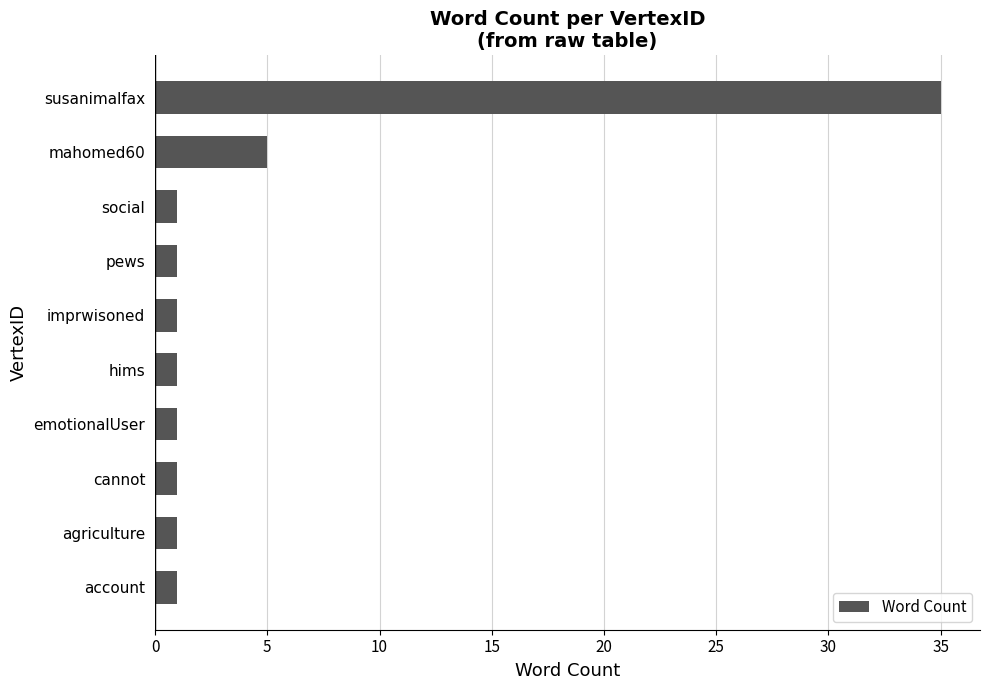

Is it true that the value at social is 1?

True